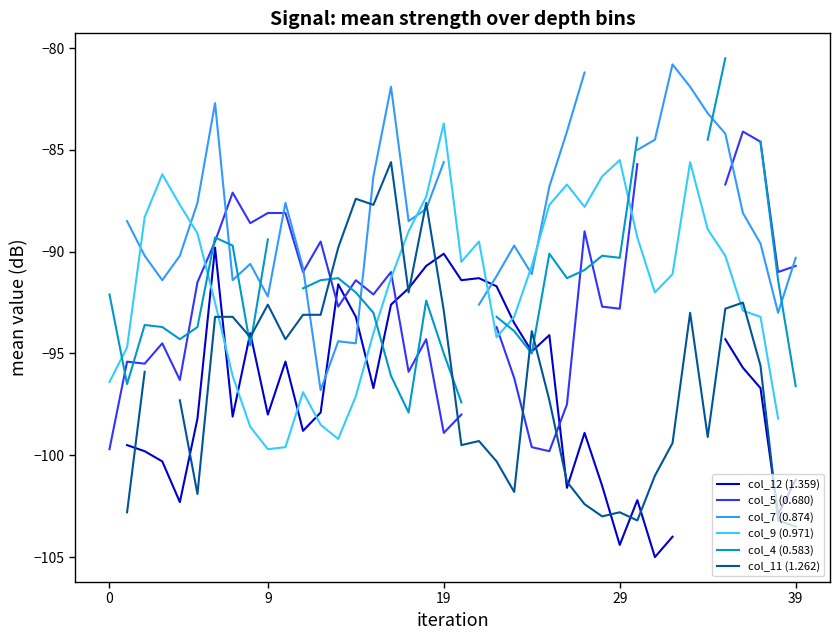

At 37, list the series in order from smallest to largest.

col_12 (1.359), col_11 (1.262), col_9 (0.971), col_7 (0.874), col_5 (0.680), col_4 (0.583)